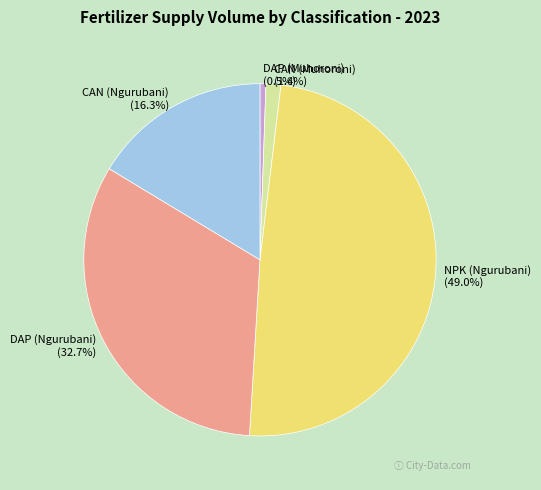

What percentage is NOT represented by CAN (Ngurubani)?

83.7%